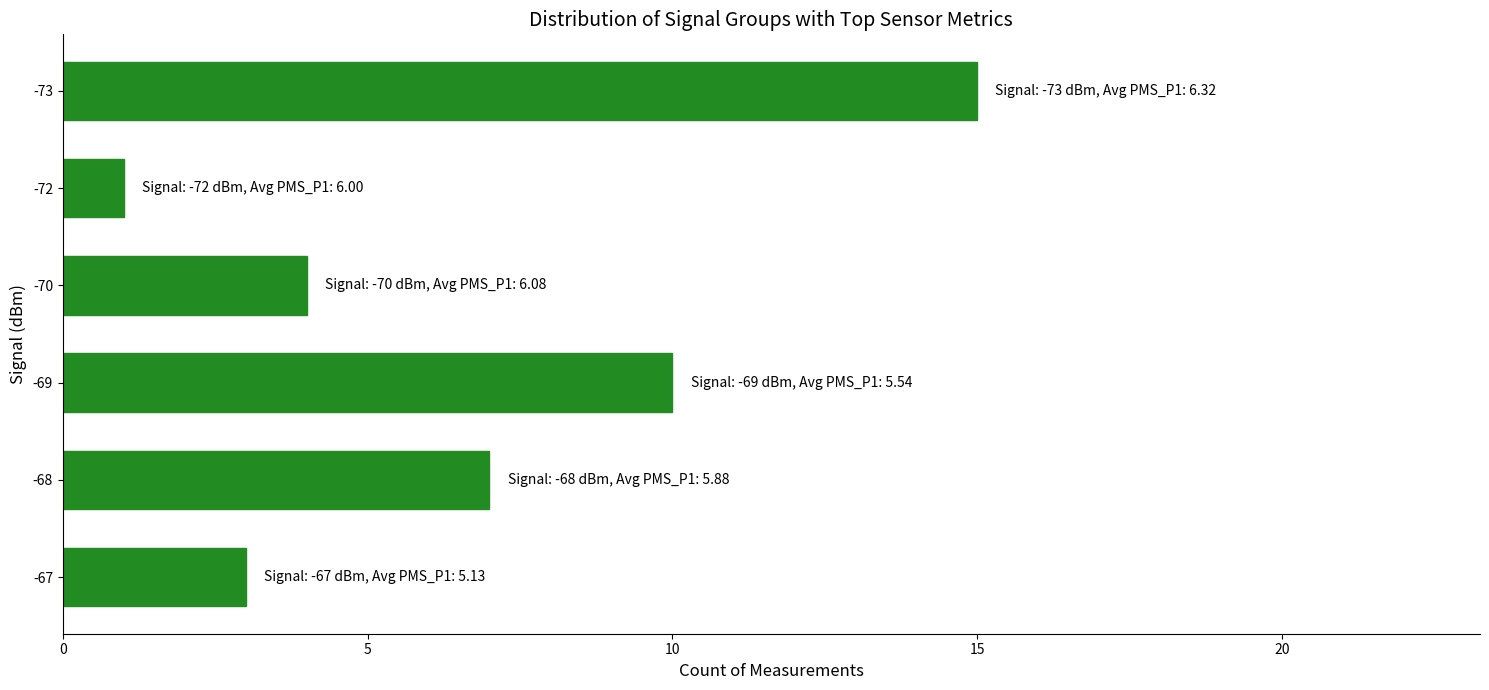

Reading bottom to top, transcribe all the data shown in this chart.

-67=3	-68=7	-69=10	-70=4	-72=1	-73=15